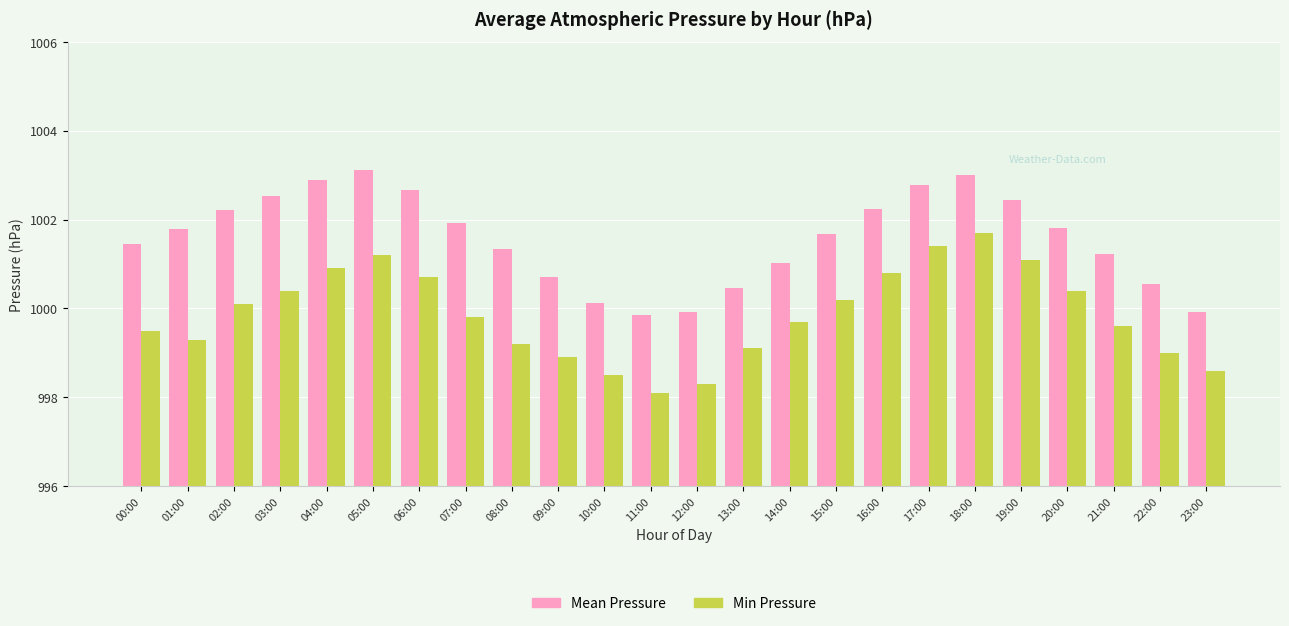

Does the chart contain stacked bars?

No